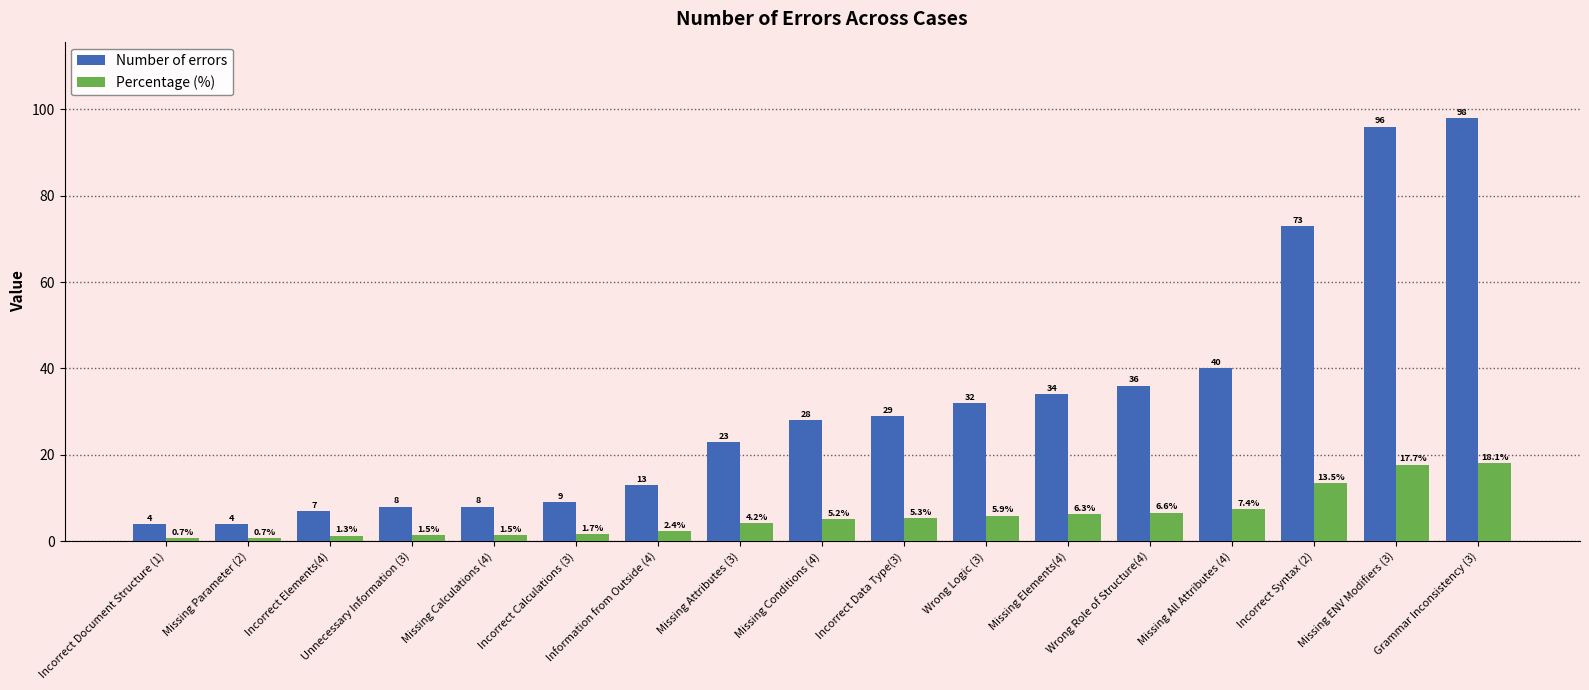

Where is Percentage (%) nearest to the value 9?

Missing All Attributes (4)